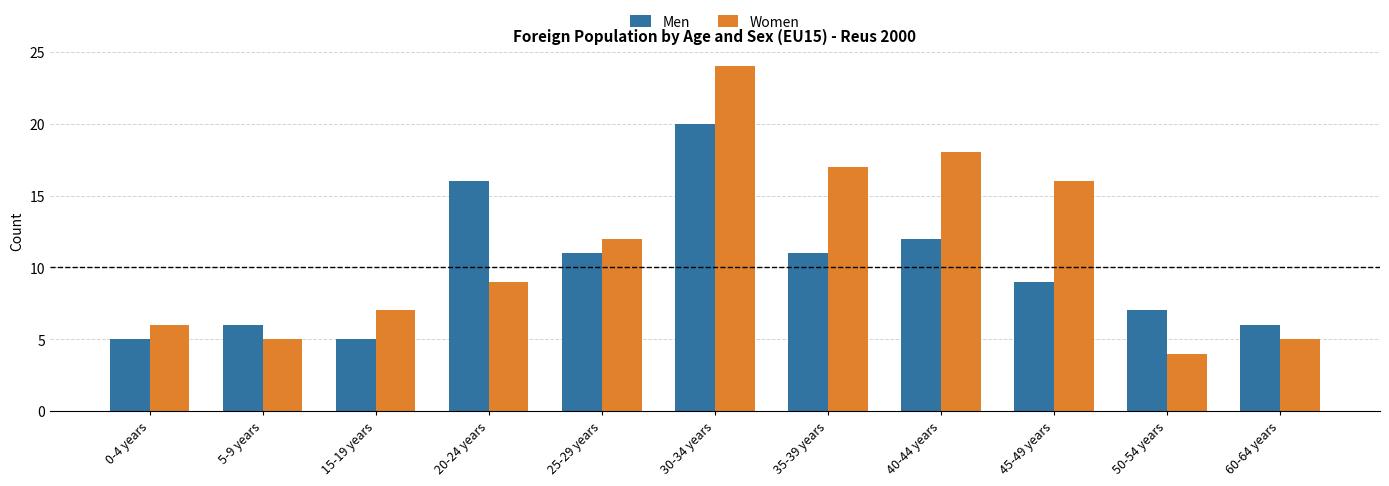

How many bars are there in each group?

2